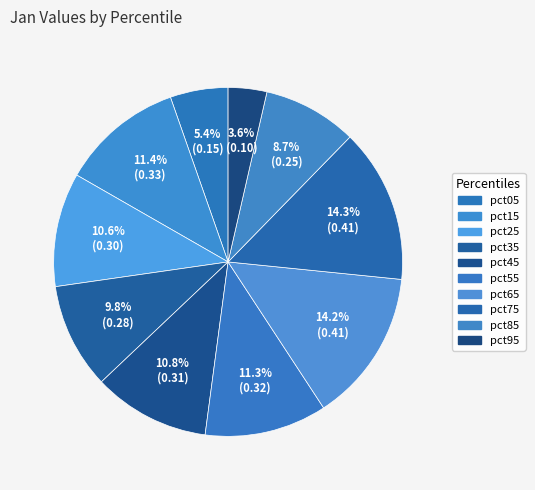

What portion of the pie excludes pct55?

88.7%